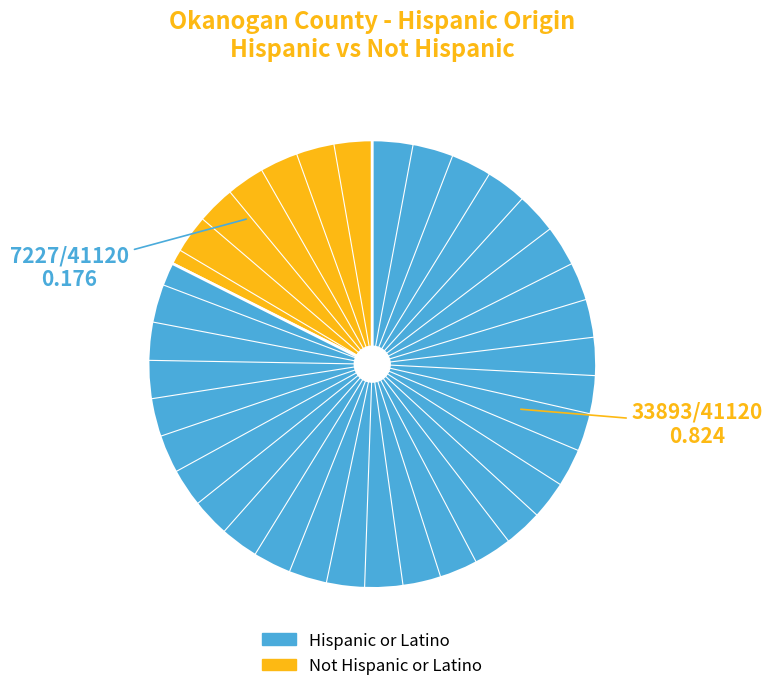

What is the majority slice?

Not Hispanic or Latino